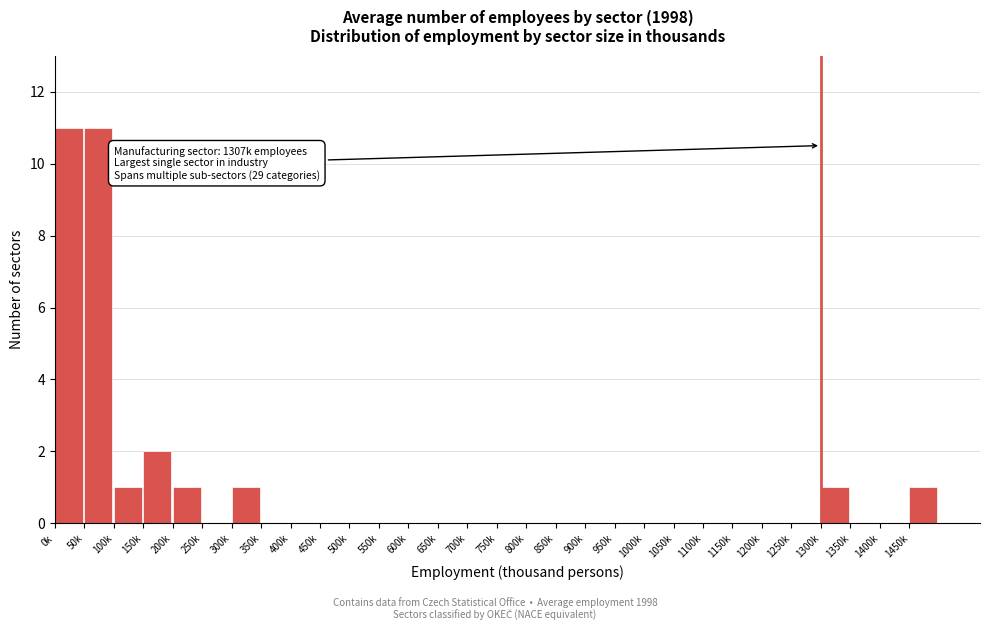

Reading left to right, list all the values displayed in this chart.

0k=11	50k=11	100k=1	150k=2	200k=1	250k=0	300k=1	350k=0	400k=0	450k=0	500k=0	550k=0	600k=0	650k=0	700k=0	750k=0	800k=0	850k=0	900k=0	950k=0	1000k=0	1050k=0	1100k=0	1150k=0	1200k=0	1250k=0	1300k=1	1350k=0	1400k=0	1450k=1